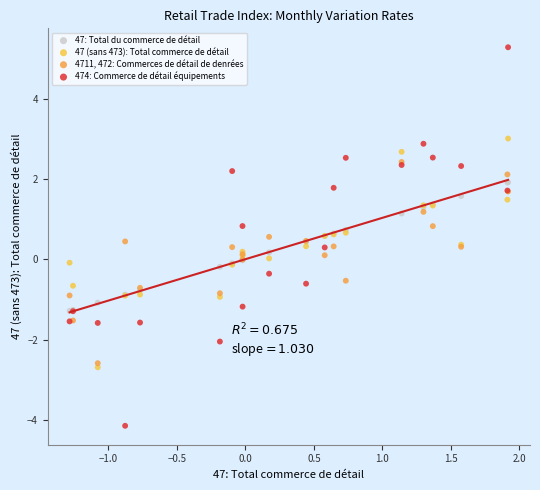

What are all the series names shown in the legend?

47: Total du commerce de détail, 47 (sans 473): Total commerce de détail, 4711, 472: Commerces de détail de denrées, 474: Commerce de détail équipements